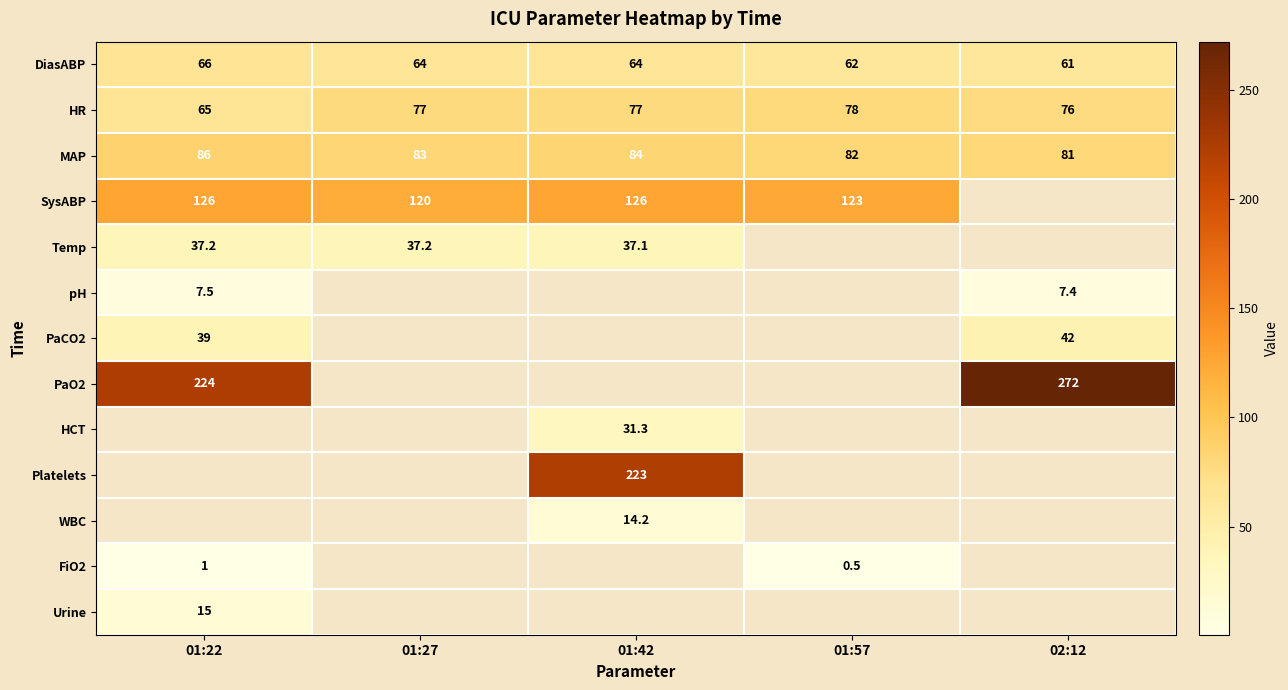

Which label corresponds to the largest value in the chart?

02:12